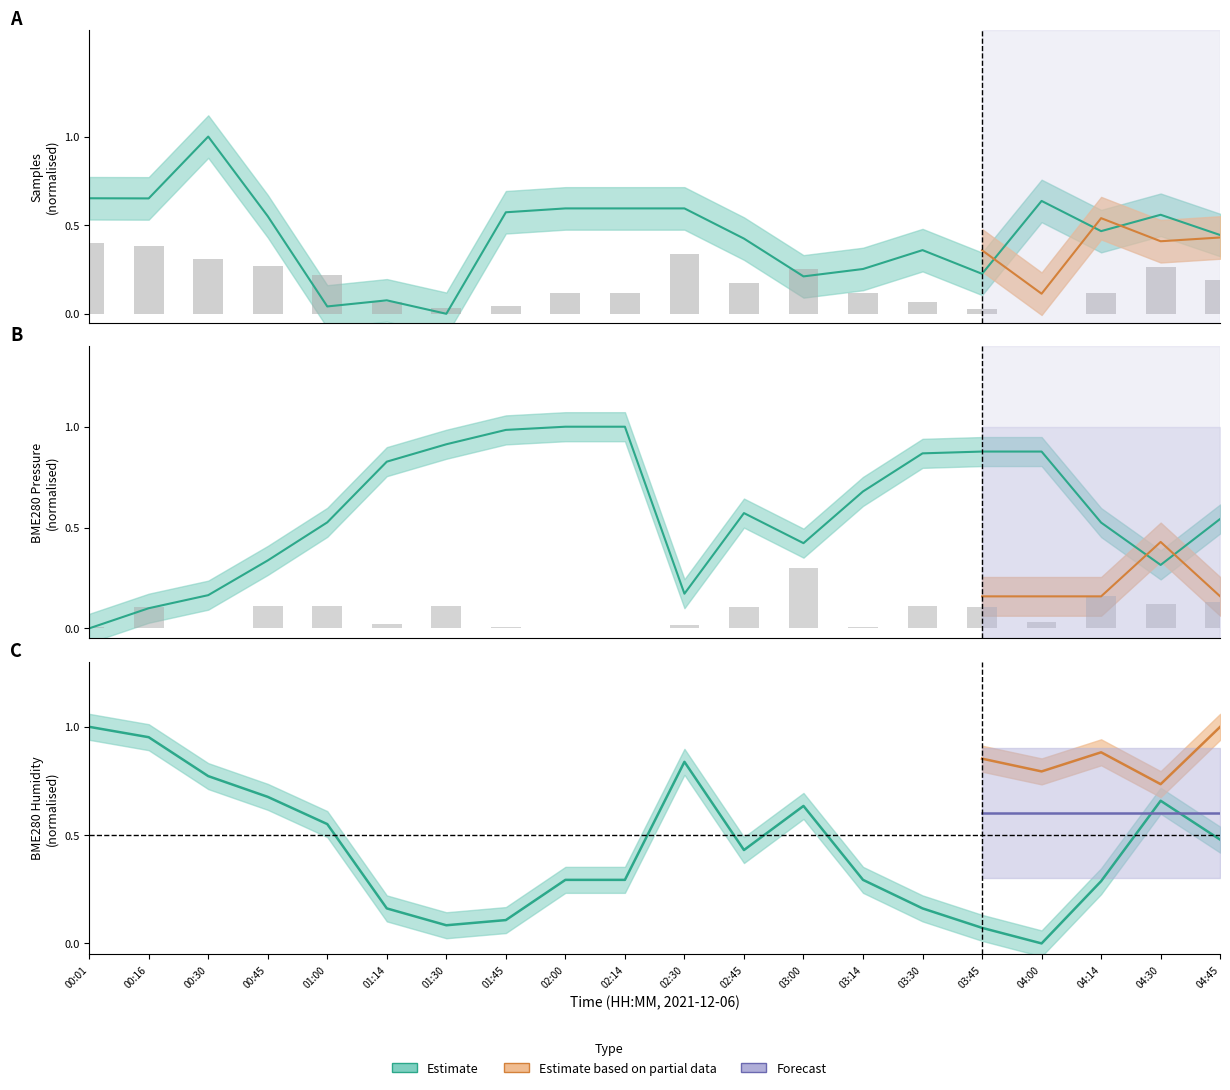

Which category has the lowest value across all series?

01:30